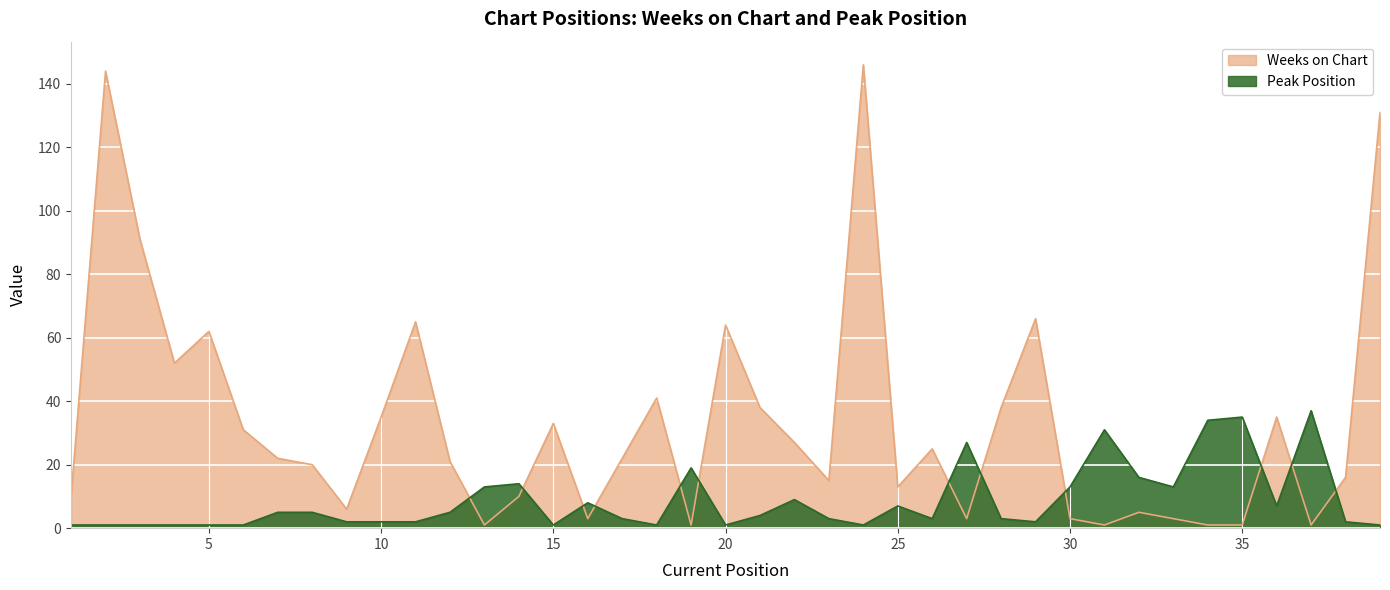

Between which two adjacent categories do Weeks on Chart and Peak Position first intersect?

12 and 13